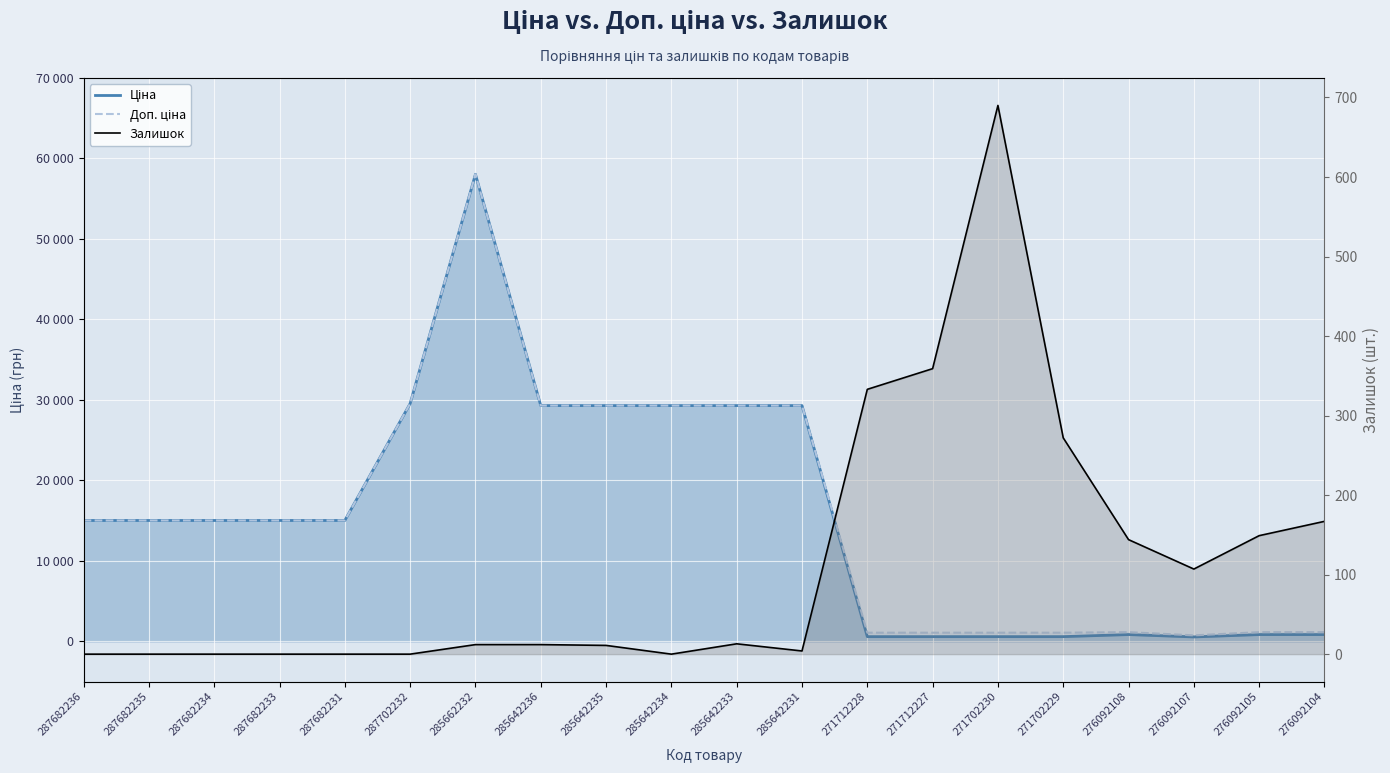

What is the difference between the maximum and minimum values in the Залишок series?

690.0